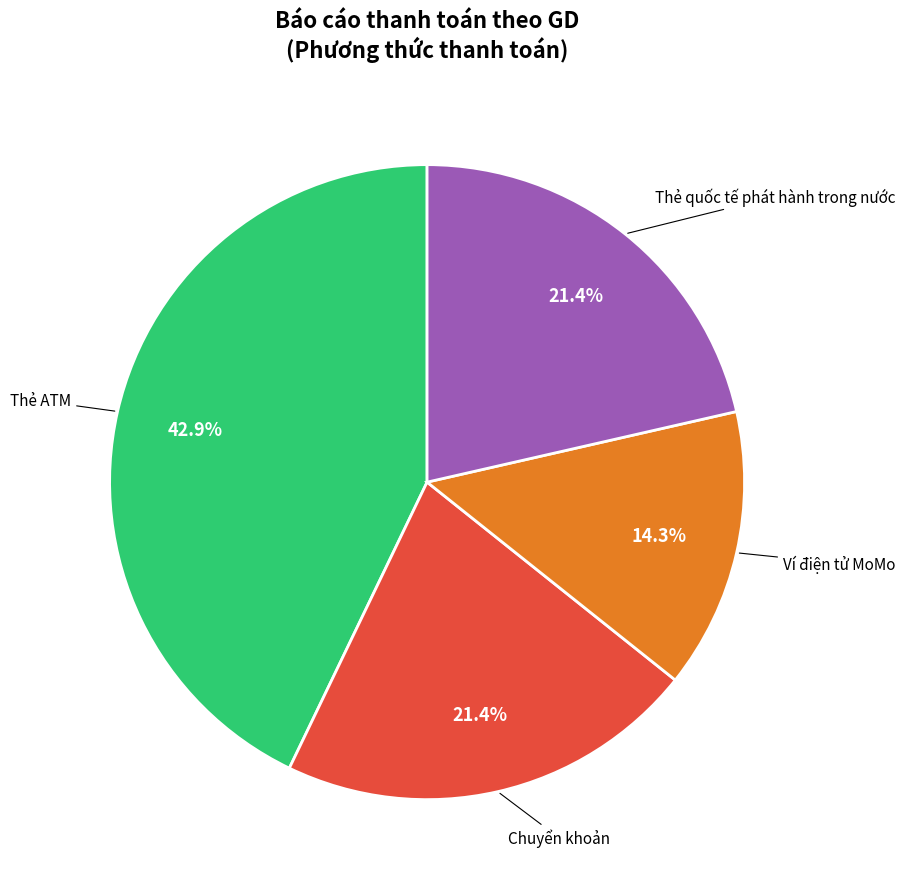

Is there a majority slice in this chart?

No